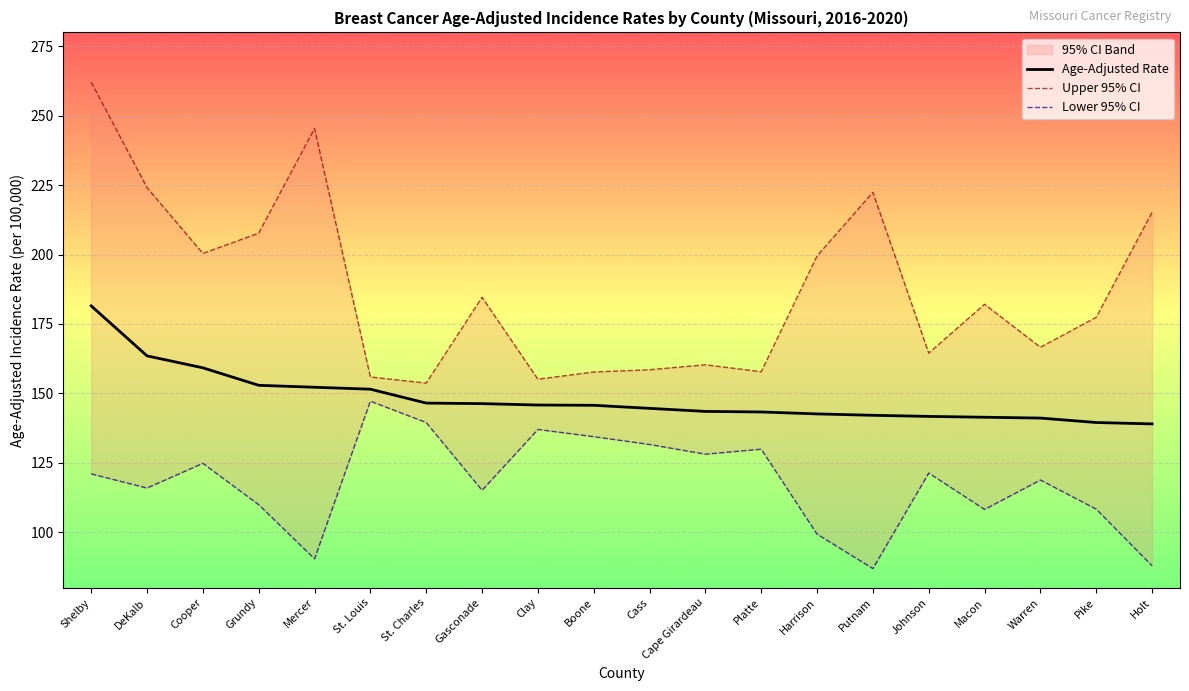

Reading left to right, what are all the values shown in this chart?

Age-Adjusted Rate: Shelby=181.5	DeKalb=163.5	Cooper=159.2	Grundy=152.9	Mercer=152.2	St. Louis=151.5	St. Charles=146.5	Gasconade=146.3	Clay=145.8	Boone=145.7	Cass=144.6	Cape Girardeau=143.5	Platte=143.3	Harrison=142.6	Putnam=142.1	Johnson=141.7	Macon=141.4	Warren=141.1	Pike=139.5	Holt=139.0
Upper 95% CI: Shelby=262.1	DeKalb=224.1	Cooper=200.4	Grundy=207.7	Mercer=245.4	St. Louis=155.9	St. Charles=153.7	Gasconade=184.6	Clay=155.1	Boone=157.7	Cass=158.5	Cape Girardeau=160.3	Platte=157.8	Harrison=199.5	Putnam=222.4	Johnson=164.5	Macon=182.1	Warren=166.6	Pike=177.4	Holt=215.2
Lower 95% CI: Shelby=121.0	DeKalb=115.9	Cooper=124.8	Grundy=109.9	Mercer=90.4	St. Louis=147.2	St. Charles=139.5	Gasconade=115.1	Clay=137.0	Boone=134.4	Cass=131.6	Cape Girardeau=128.1	Platte=129.9	Harrison=99.3	Putnam=86.9	Johnson=121.3	Macon=108.2	Warren=118.8	Pike=108.3	Holt=87.9